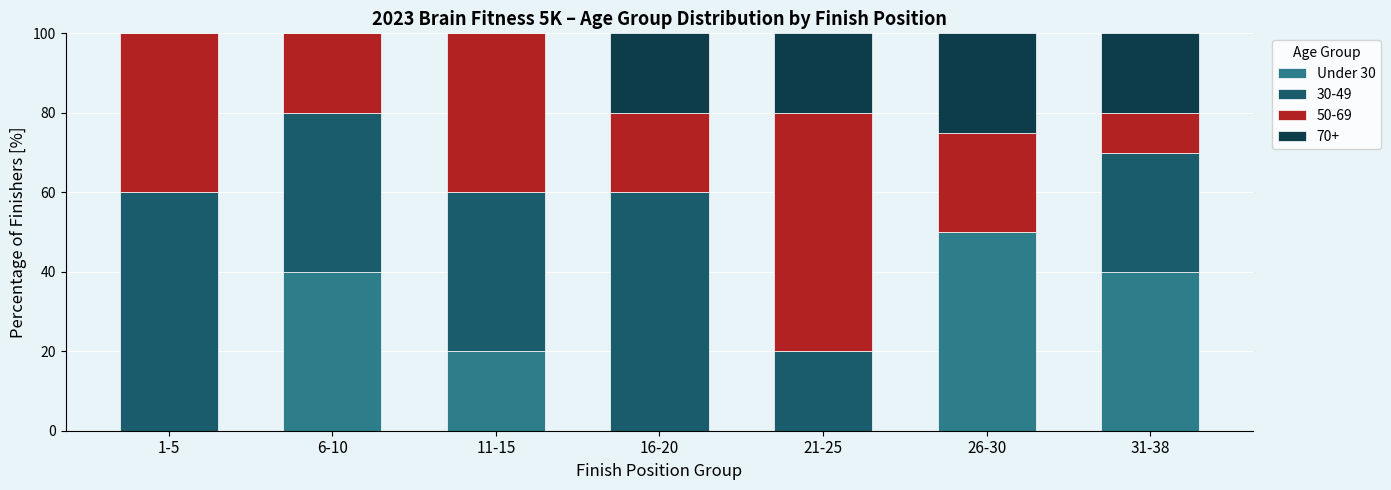

How many series are shown in this chart?

4